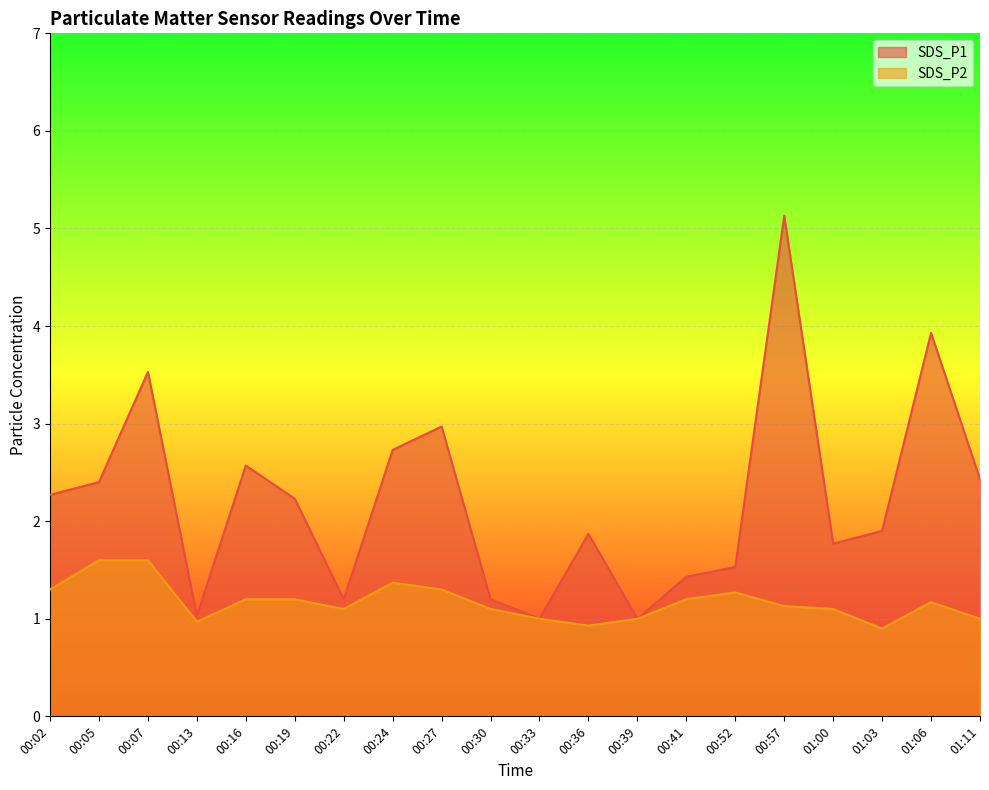

What is the label of the 3rd point from the left?

00:07